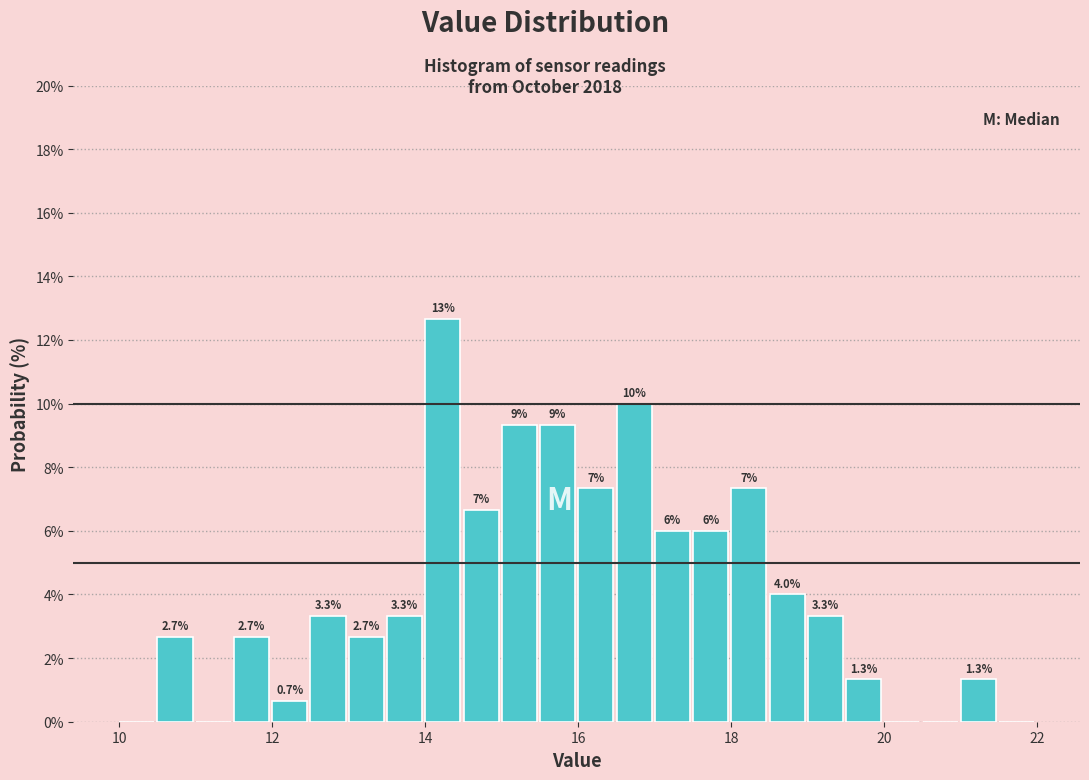

Read against the x-axis, roughly where is the centre of the tallest bar?

14.2